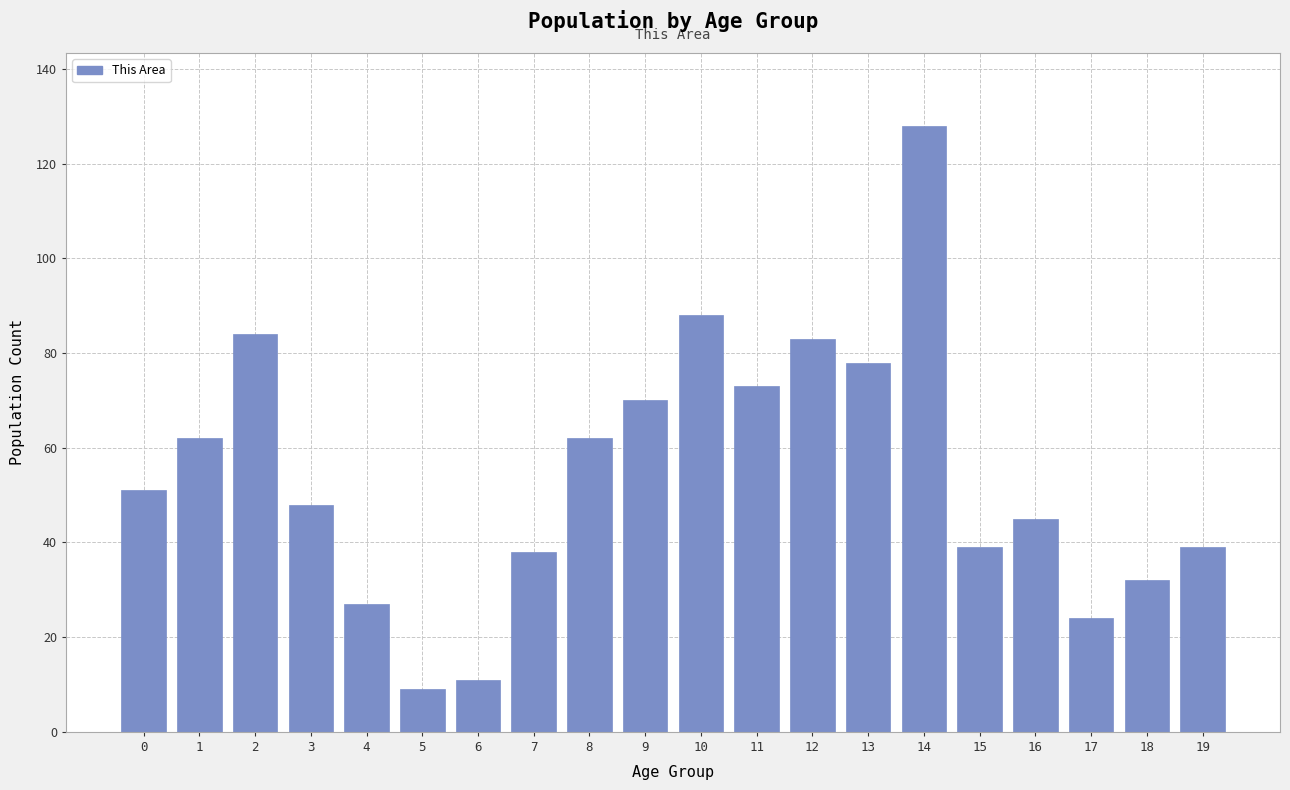

Reading left to right, list all the values displayed in this chart.

51	62	84	48	27	9	11	38	62	70	88	73	83	78	128	39	45	24	32	39